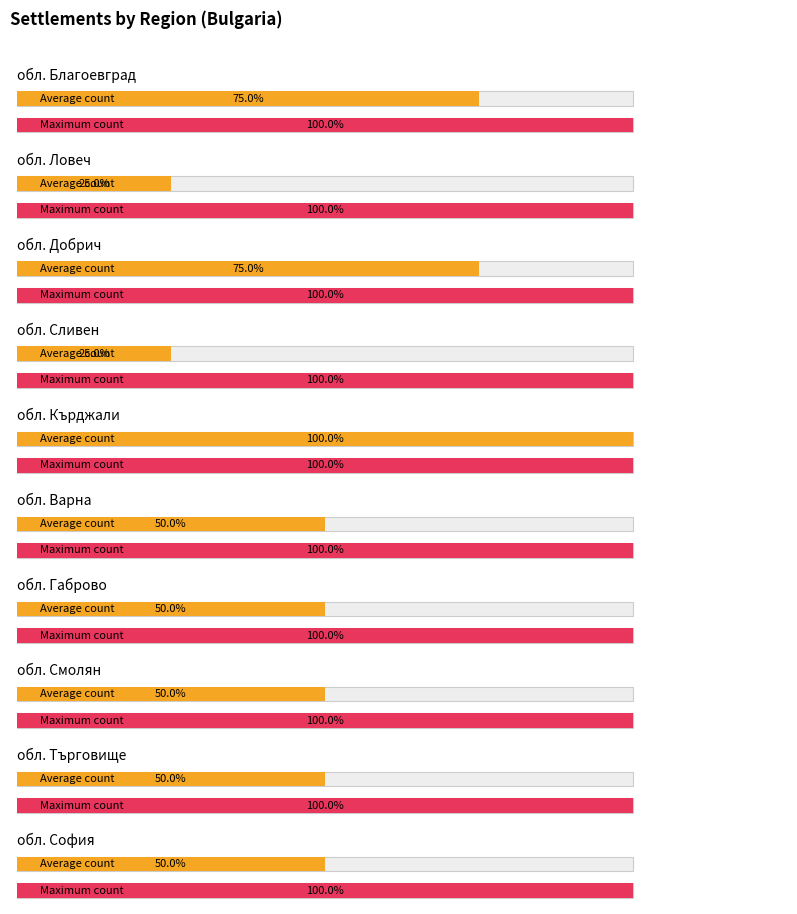

The value of Maximum utilization at BG342 is 3. True or false?

False